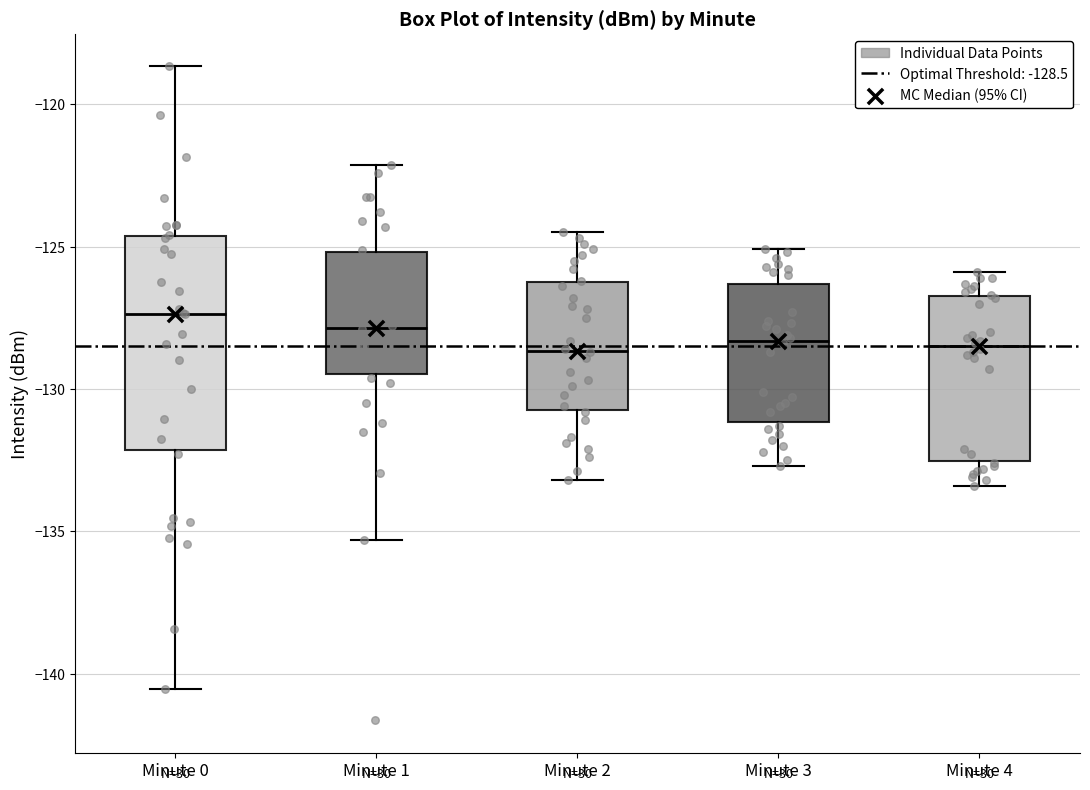

Comparing the boxes themselves (not the whiskers), which one is the tallest?

Minute 0